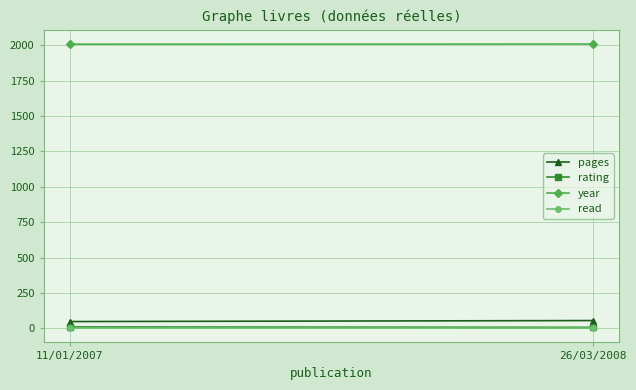

What is the sum of the rating values at 26/03/2008 and 11/01/2007?

17